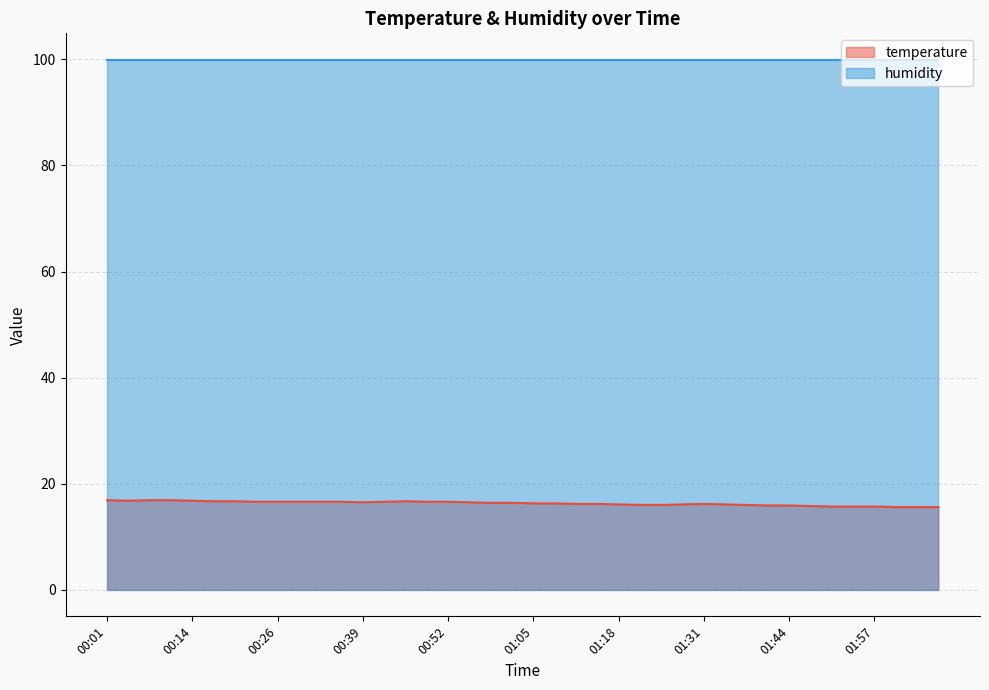

True or false: there are more than 0 points higher than both neighbors.

True